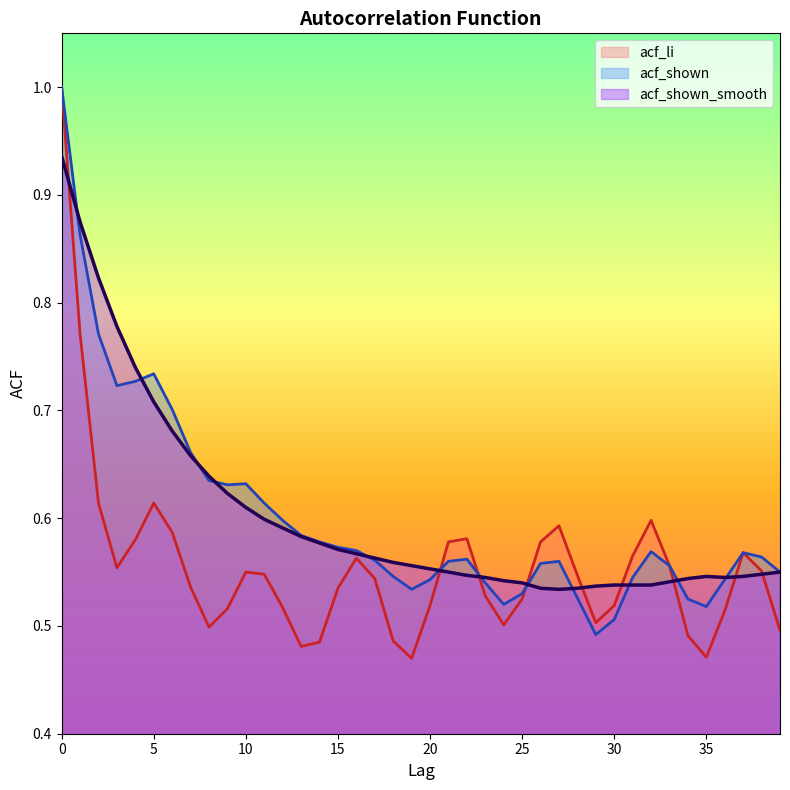

How many interior local peaks does the acf_shown series have?

6